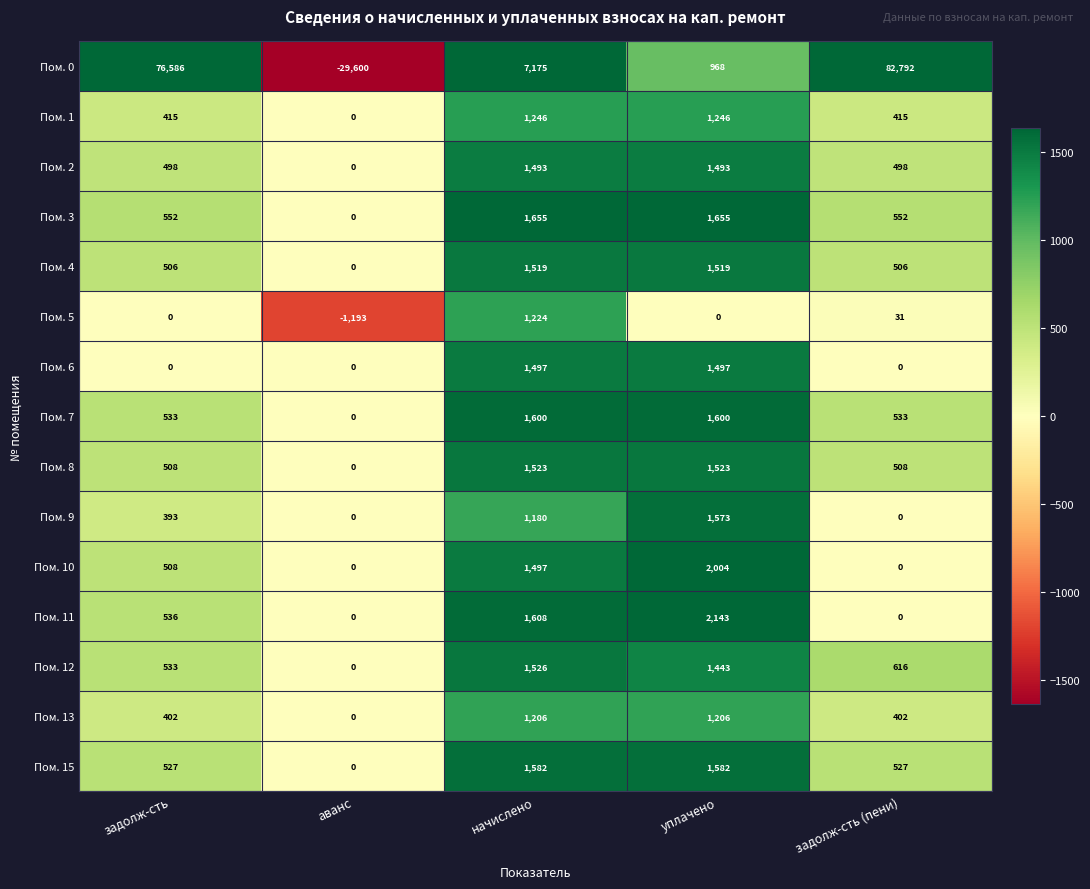

Is it true that Пом. 13 equals -461 at аванс?

False